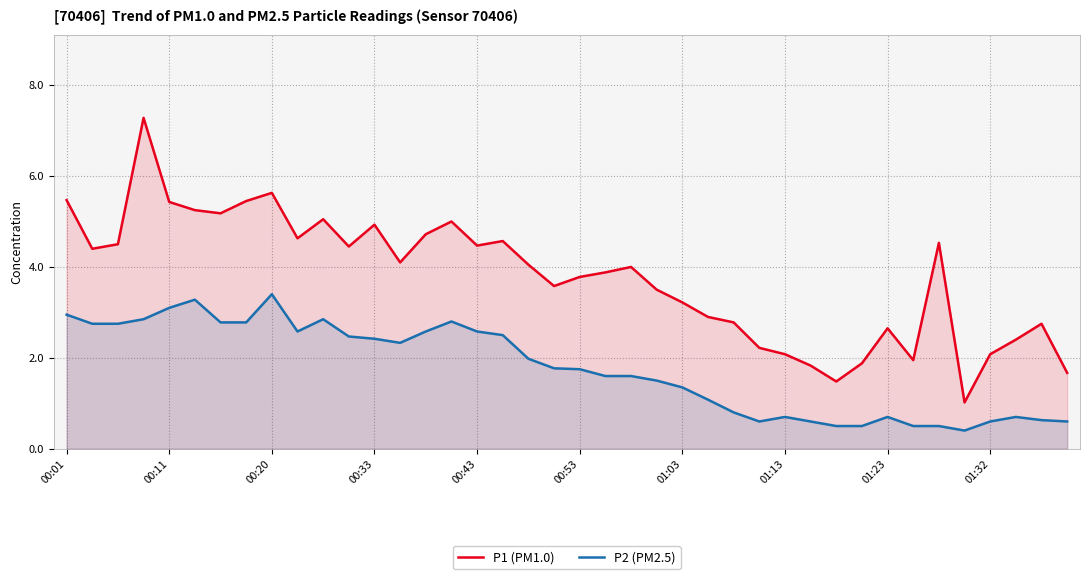

What is the greatest value displayed?

7.3